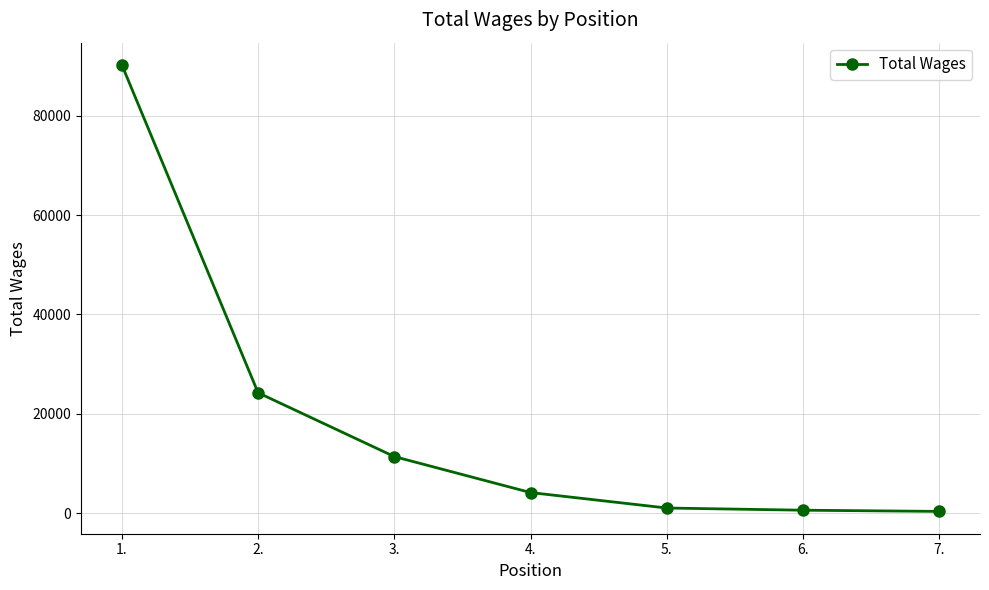

The value at 1. is 90224. True or false?

True